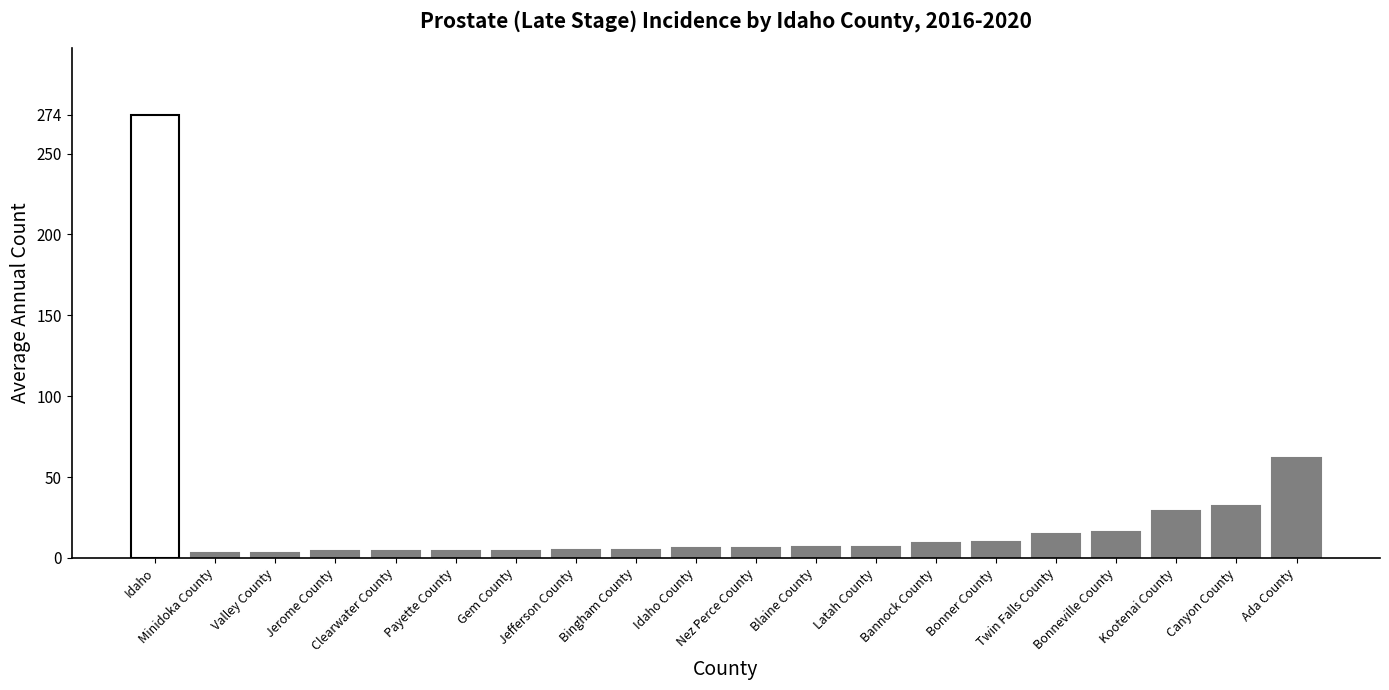

What is the sum of the values at Twin Falls County and Bingham County?

20